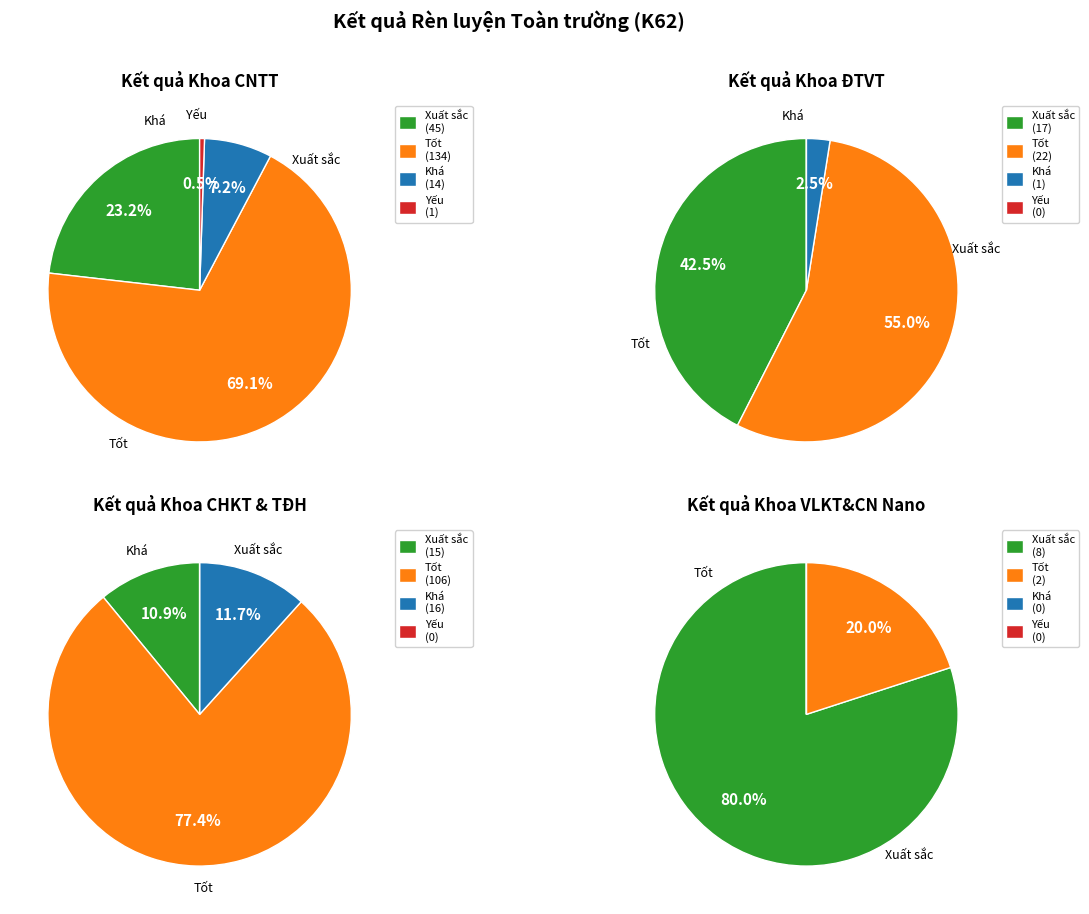

What is the total percentage of Khoa ĐTVT and Khoa VLKT&CN Nano?

29.4%